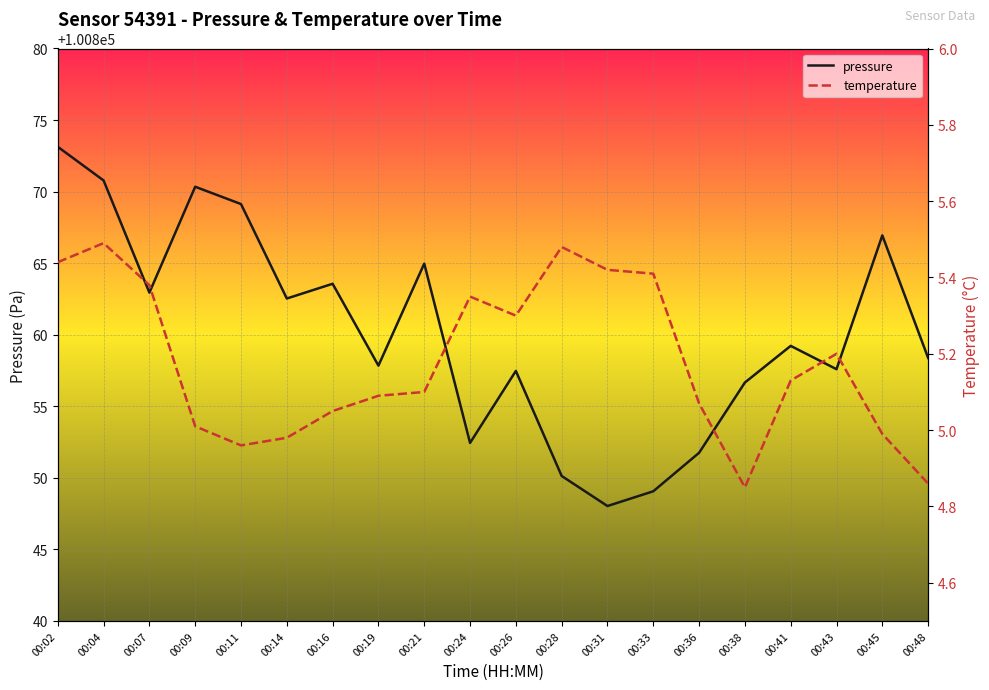

What is the sum of all pressure values?

2017202.9